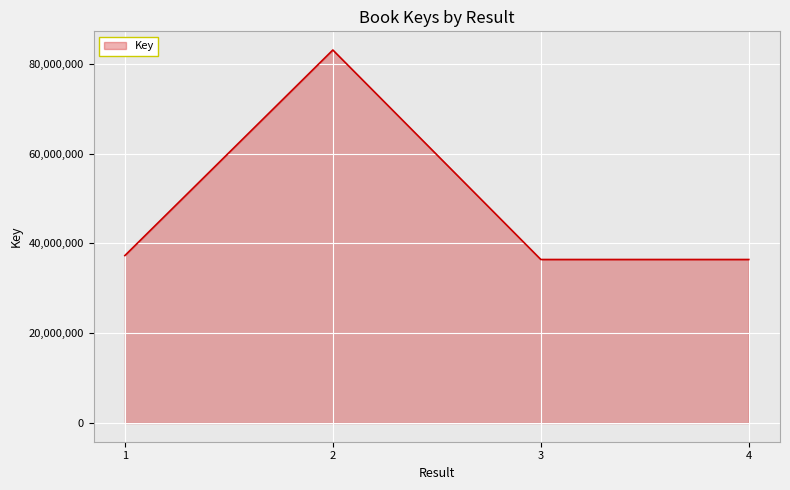

Between 2 and 3, which is larger?

2